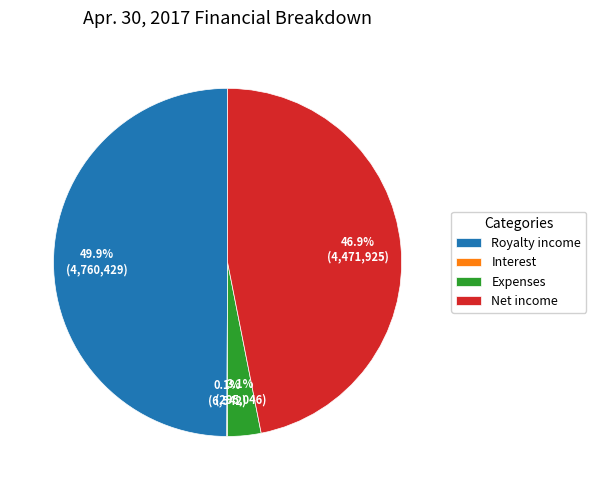

How much of the chart is everything except Expenses?

96.9%